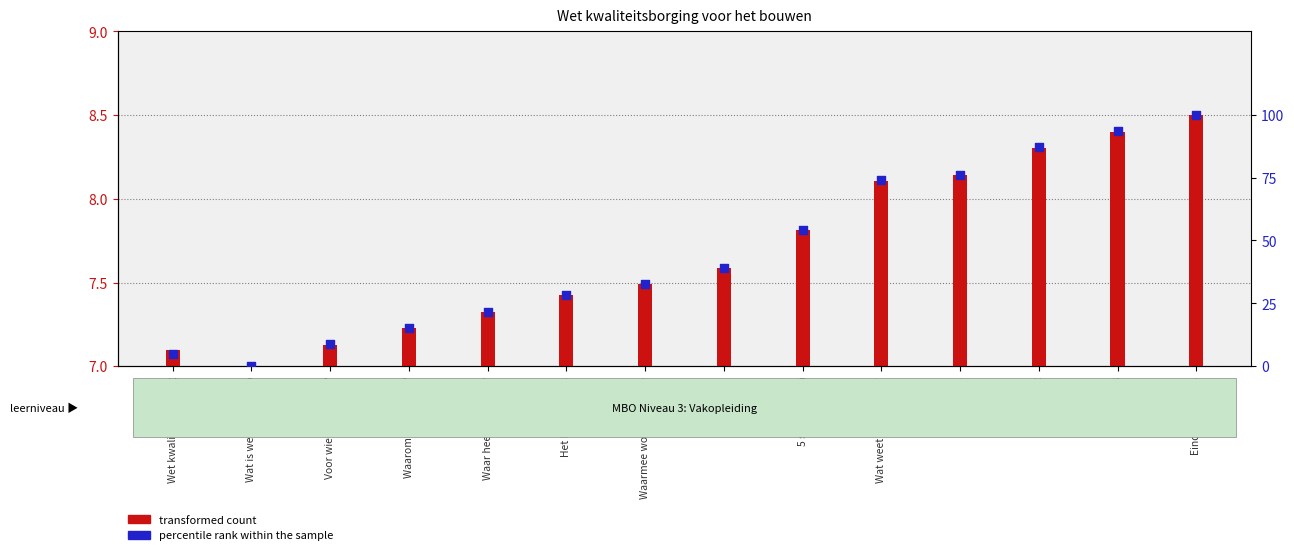

At which category is the sum across all series the highest?

Einde van de les